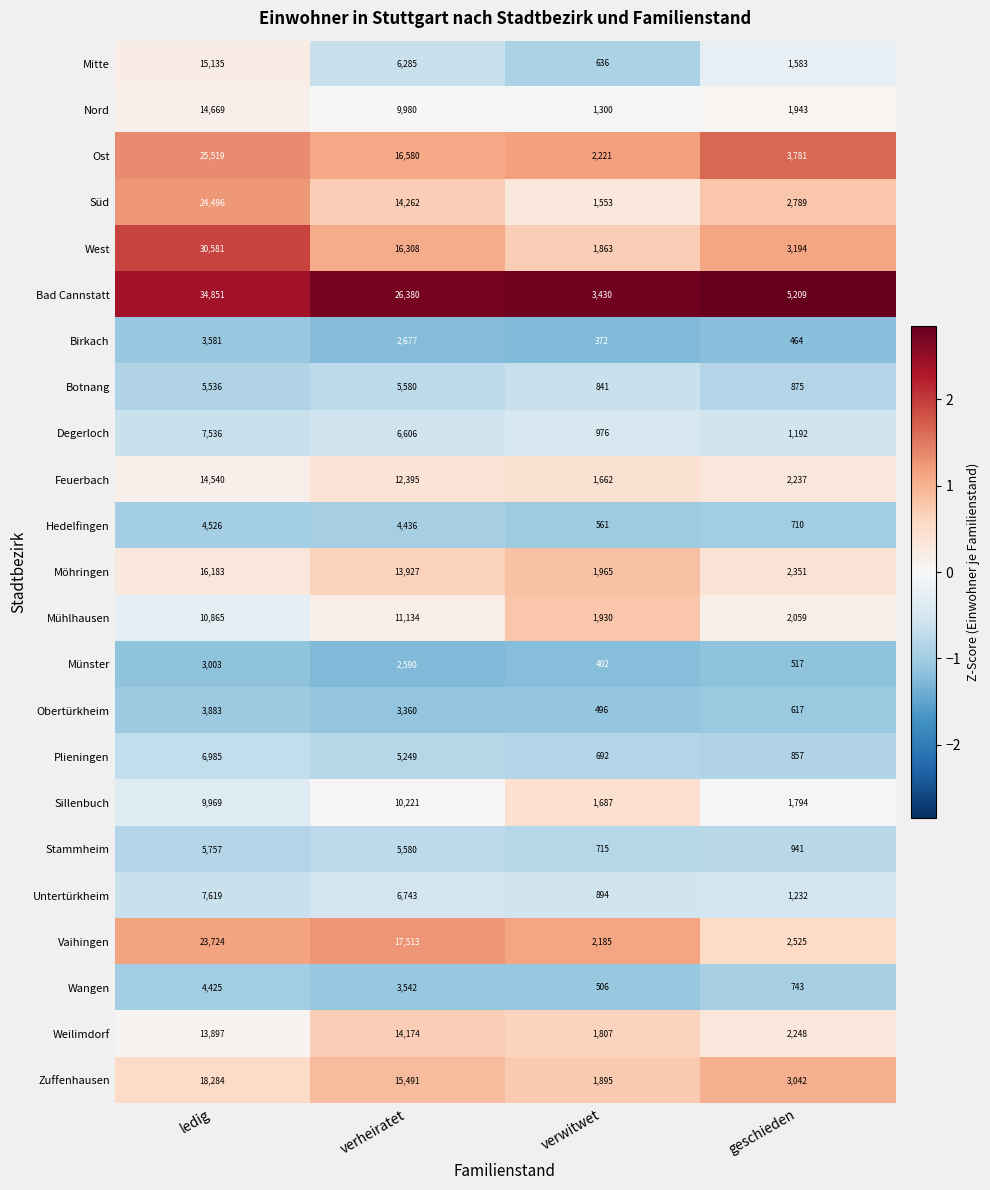

What is the approximate value of Feuerbach at geschieden, to the nearest 50?

2250